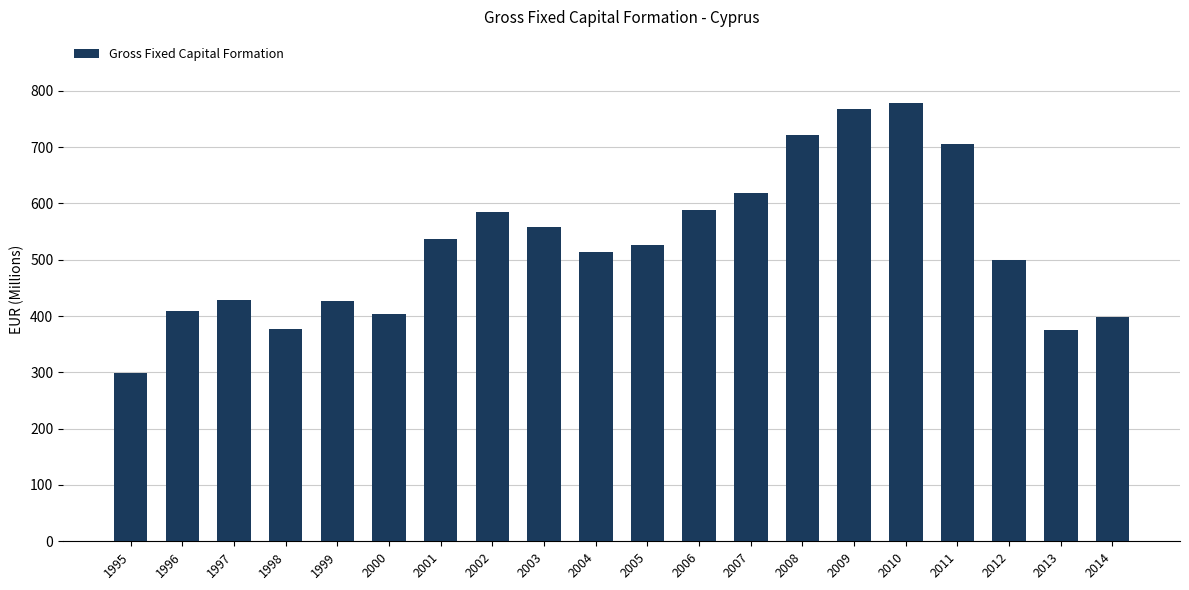

What is the value of the 1st bar from the left?

299.0